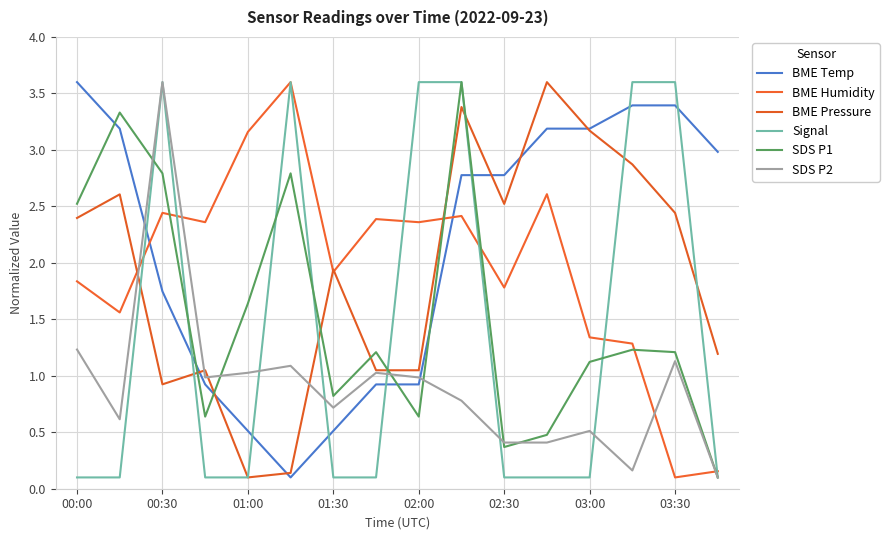

How many lines are shown in the chart?

6